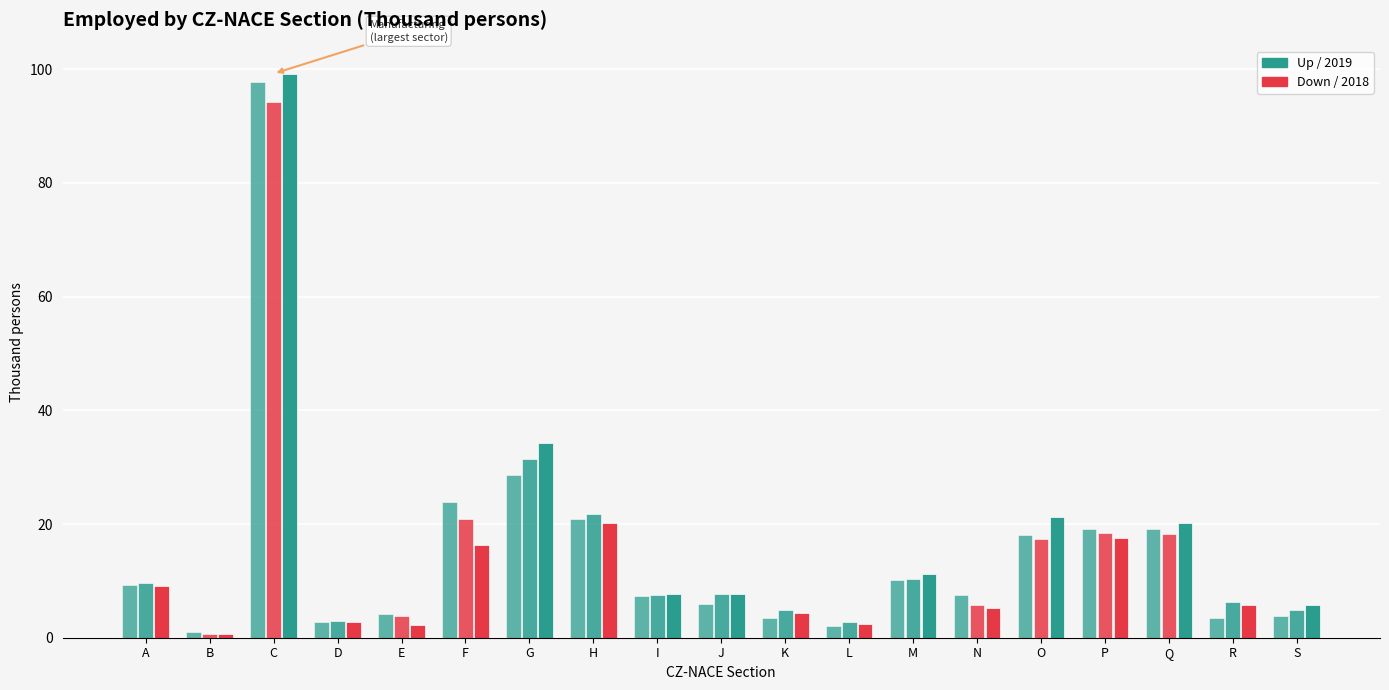

Count the number of categories in the chart.

19